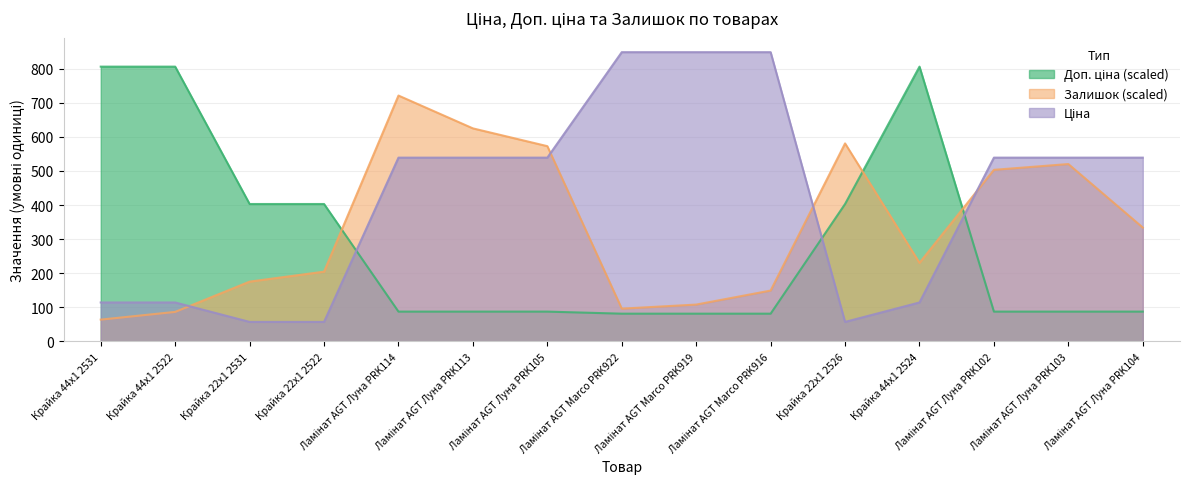

At which label is Доп. ціна closest to 443?

Крайка 22x1 2531